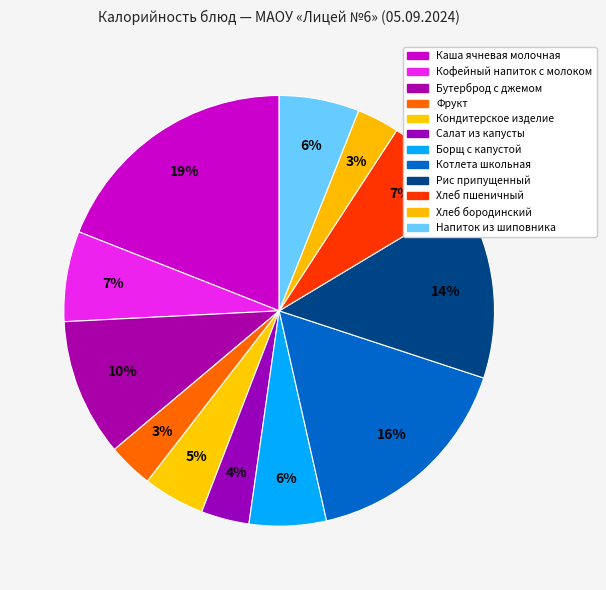

How many segments does this pie chart have?

12